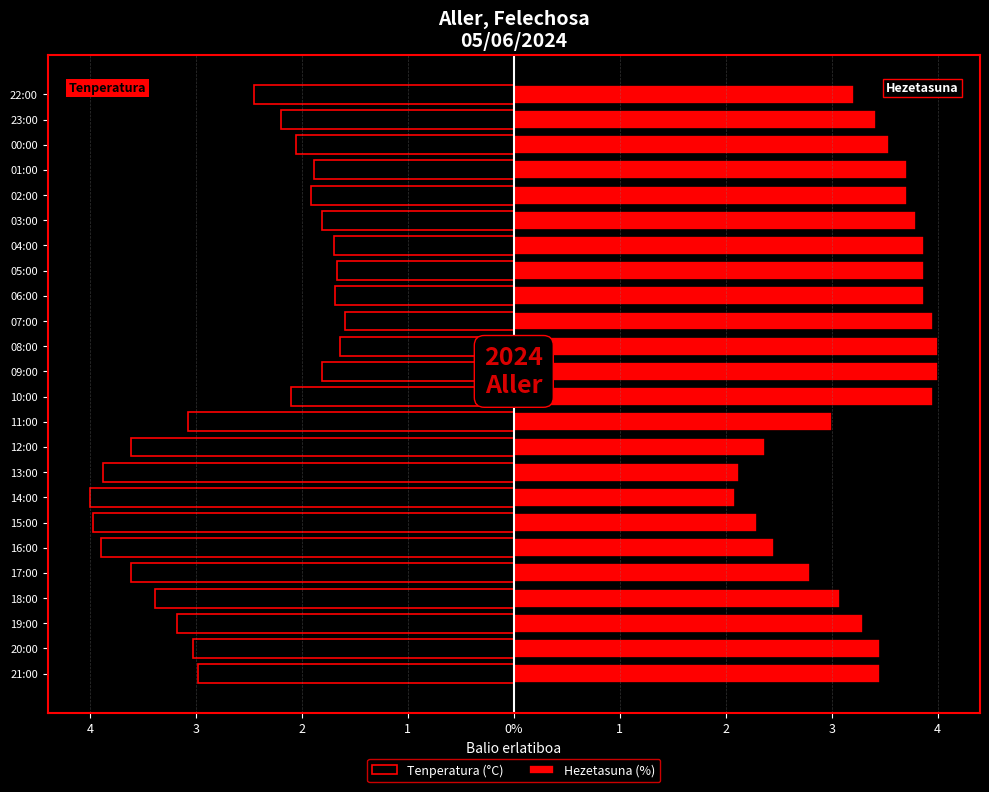

How many groups of bars are there?

24